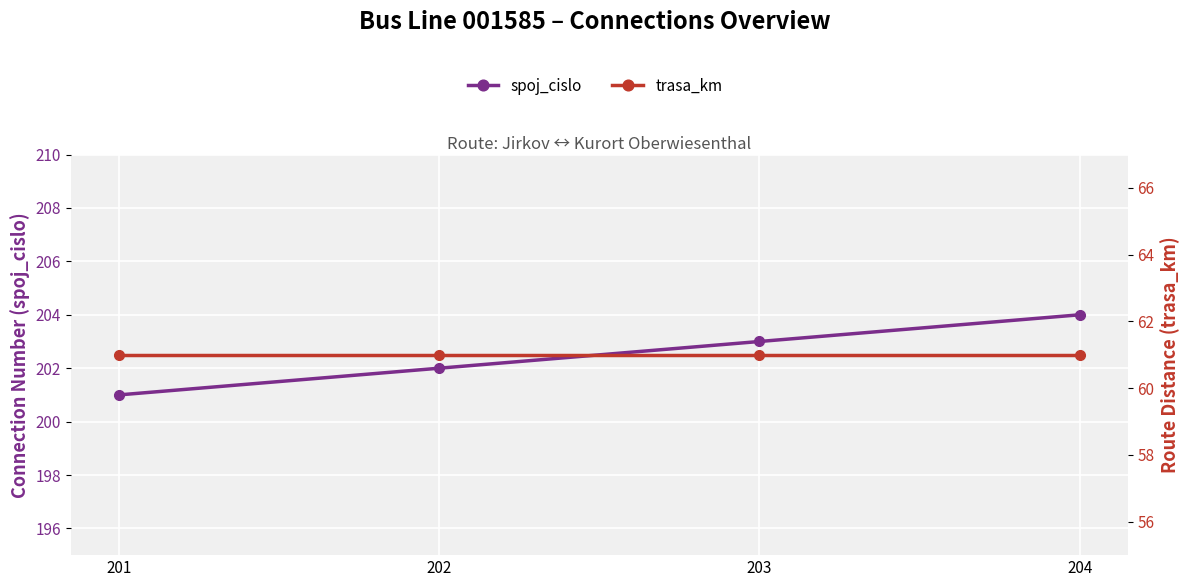

How many lines are shown in the chart?

2